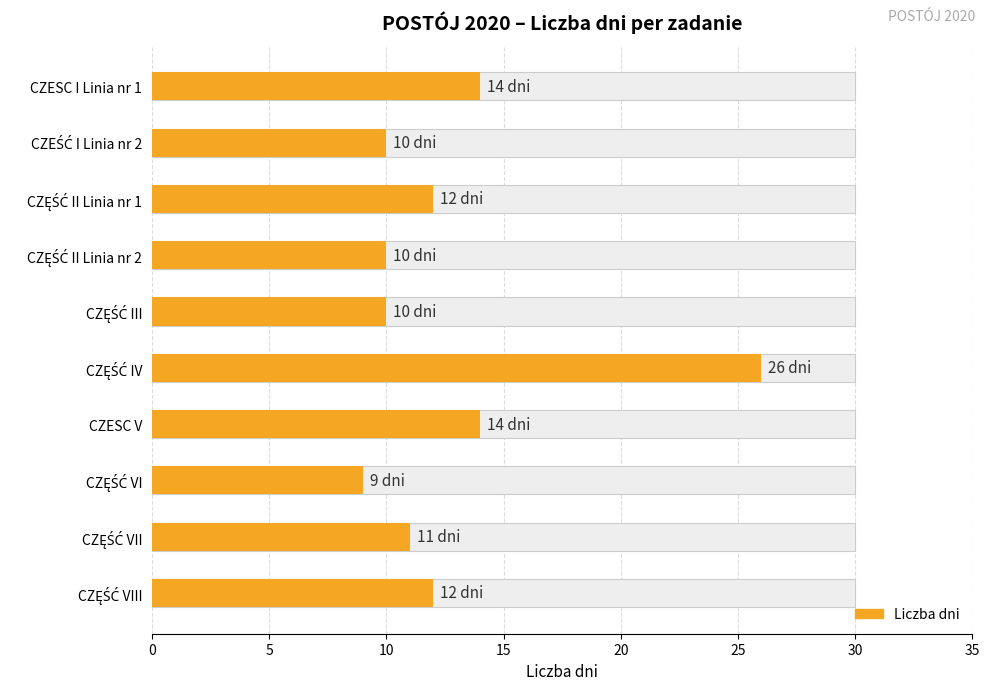

What is the smallest value displayed?

9